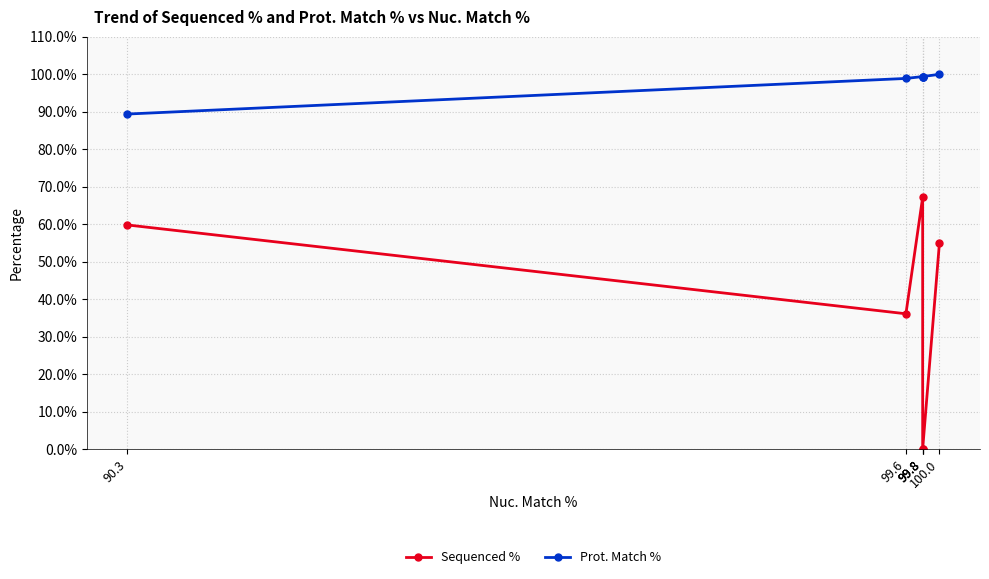

Between 99.8 and 90.3, which series saw the biggest shift?

Sequenced %